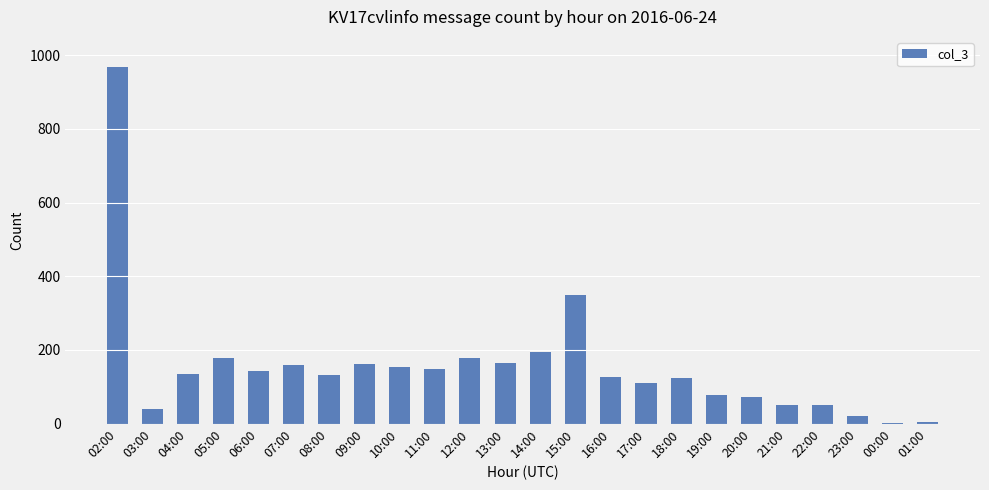

True or false: the data shows 1685 at 02:00.

False